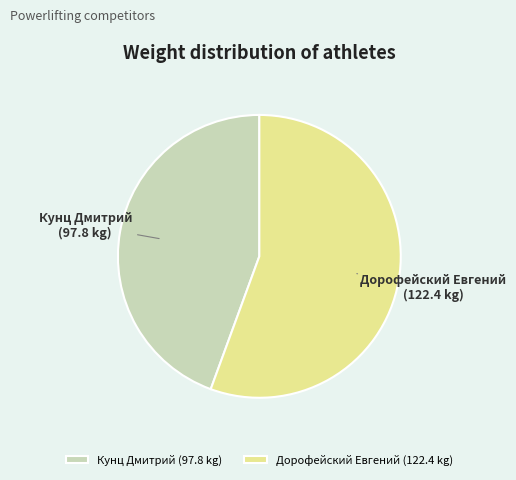

Is Кунц Дмитрий the majority of the pie?

No